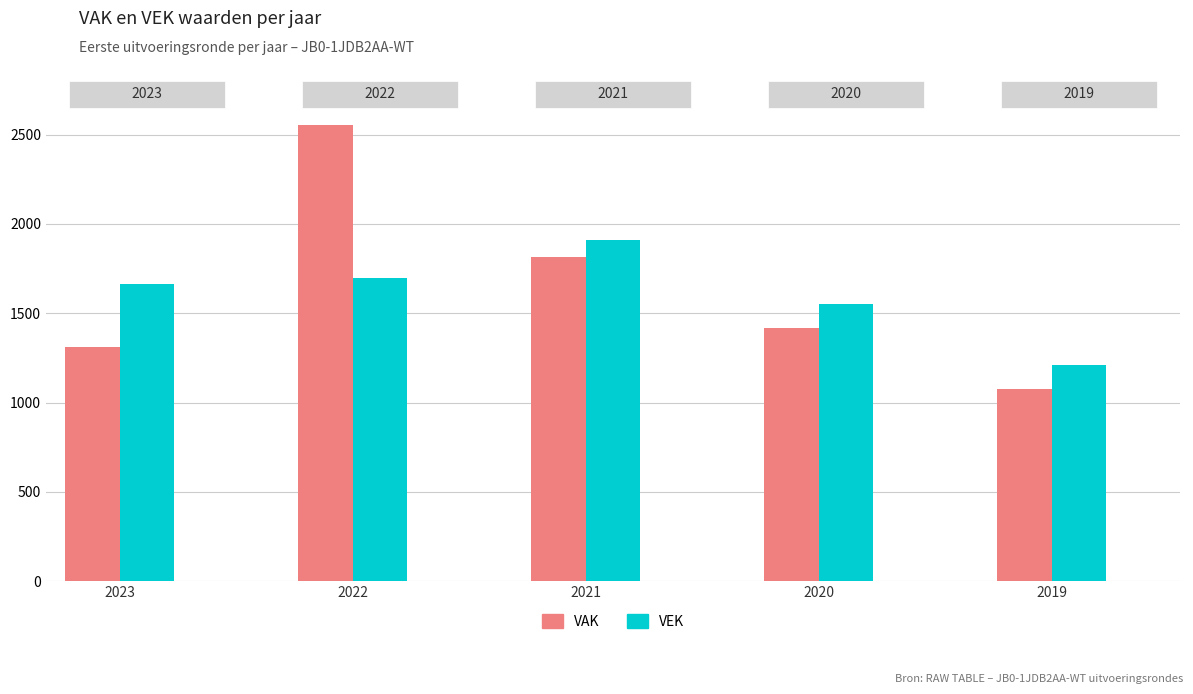

What is the total value across all series at 2021?

3723